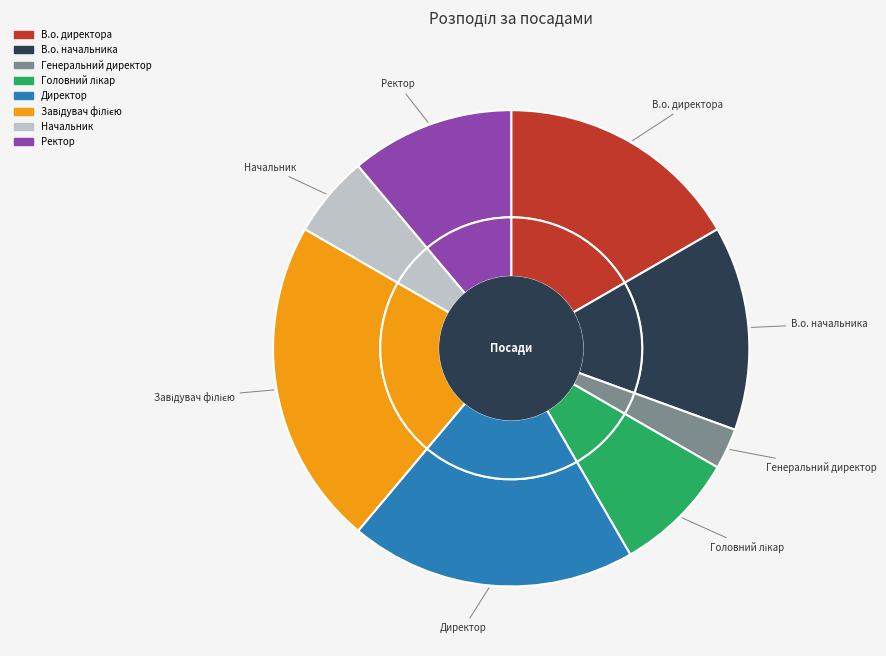

To the nearest percent, what percentage of the pie is Завідувач філією?

22%